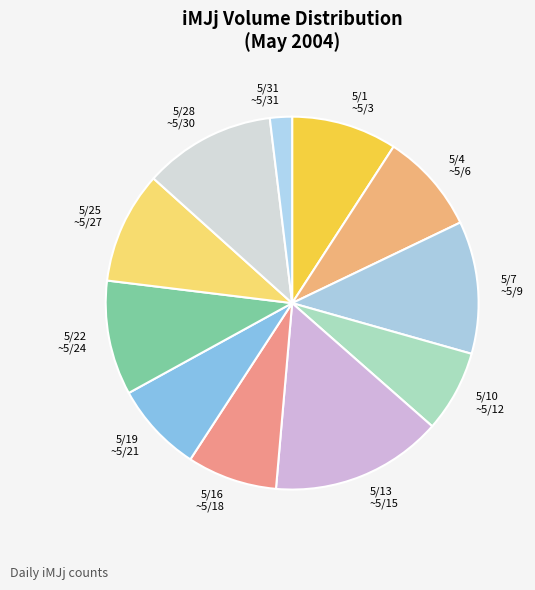

Between 5/31 ~5/31 and 5/22 ~5/24, which is larger?

5/22 ~5/24